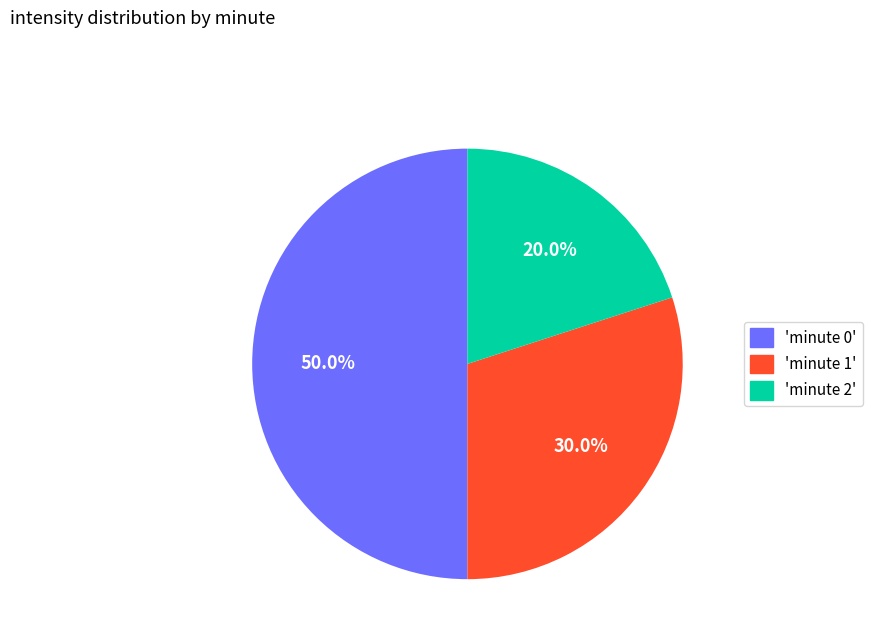

To the nearest percent, what is the average slice percentage?

33%